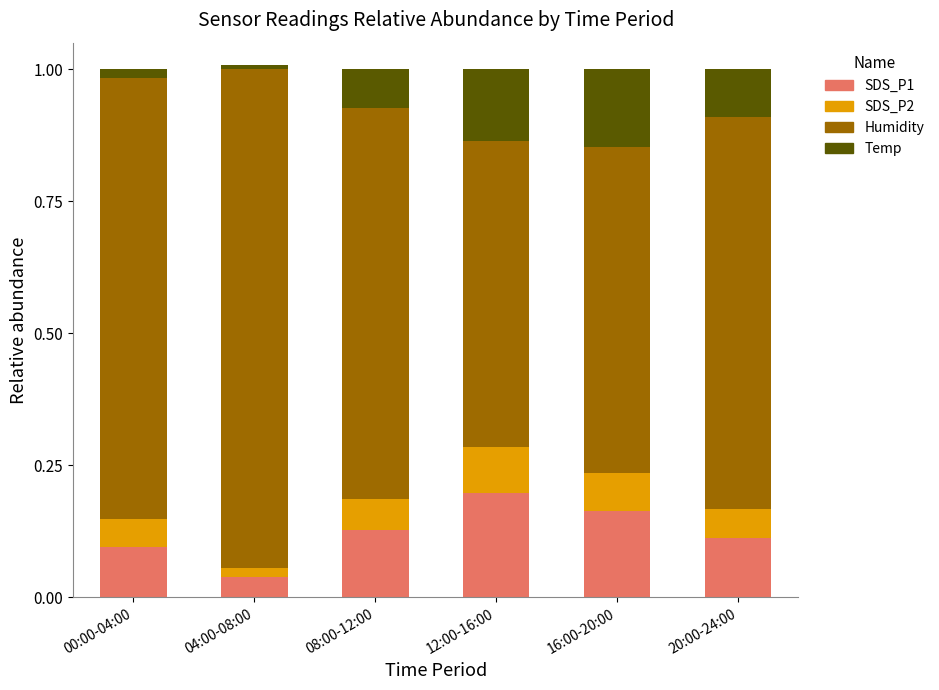

What is the total value across all series at 08:00-12:00?

1.0